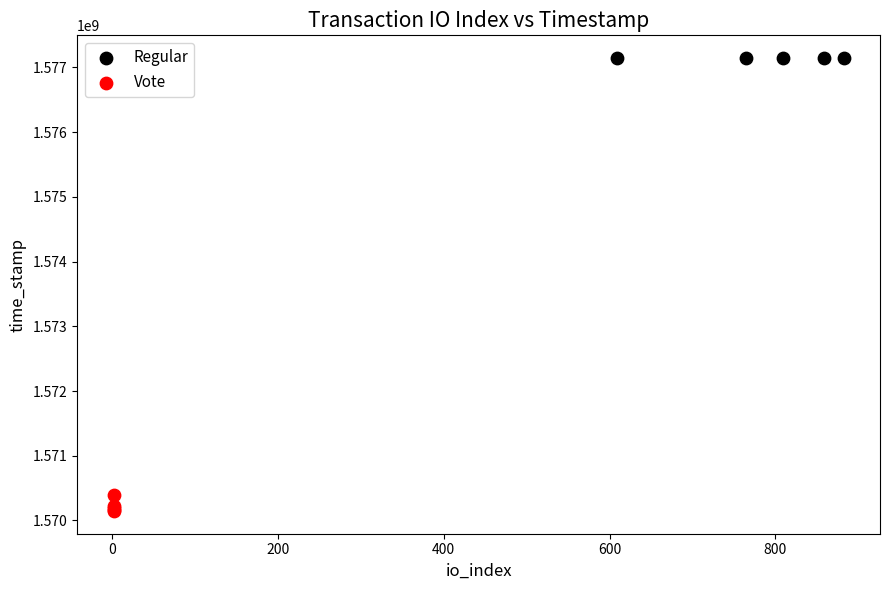

What are all the series names shown in the legend?

Regular, Vote